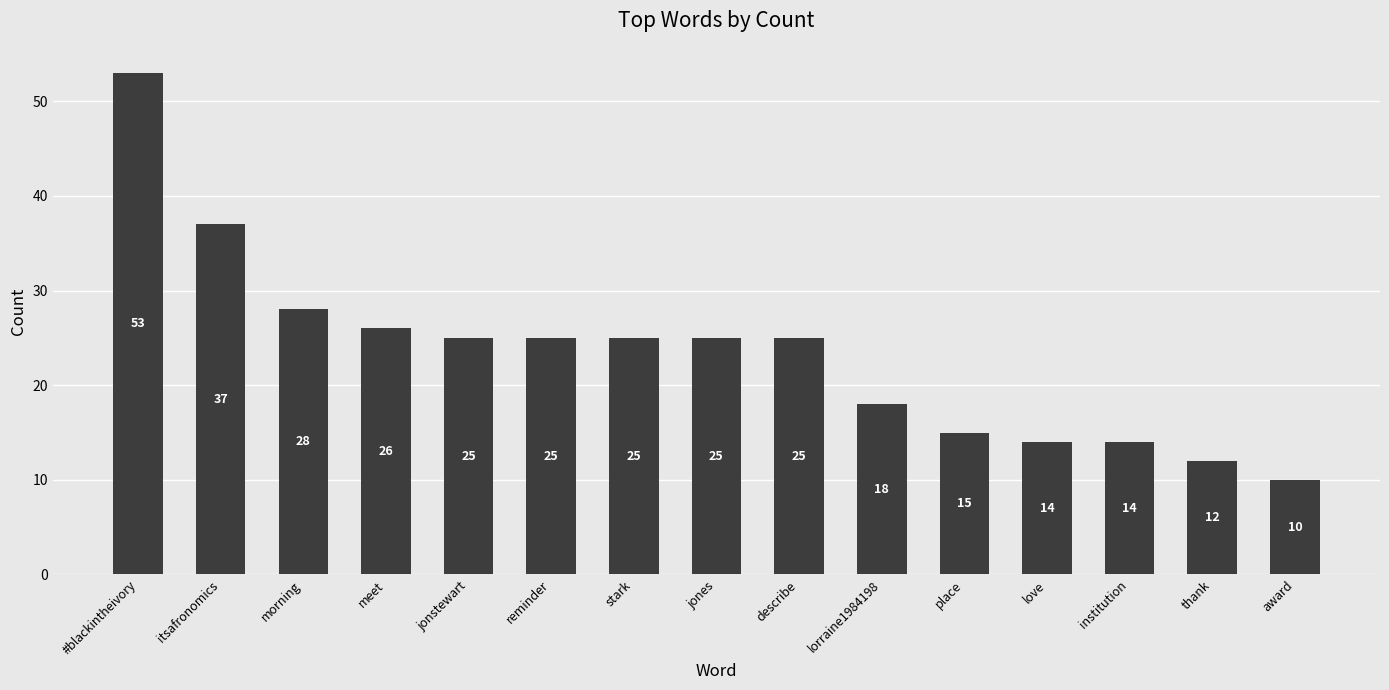

What is the difference between the values at lorraine1984198 and place?

3